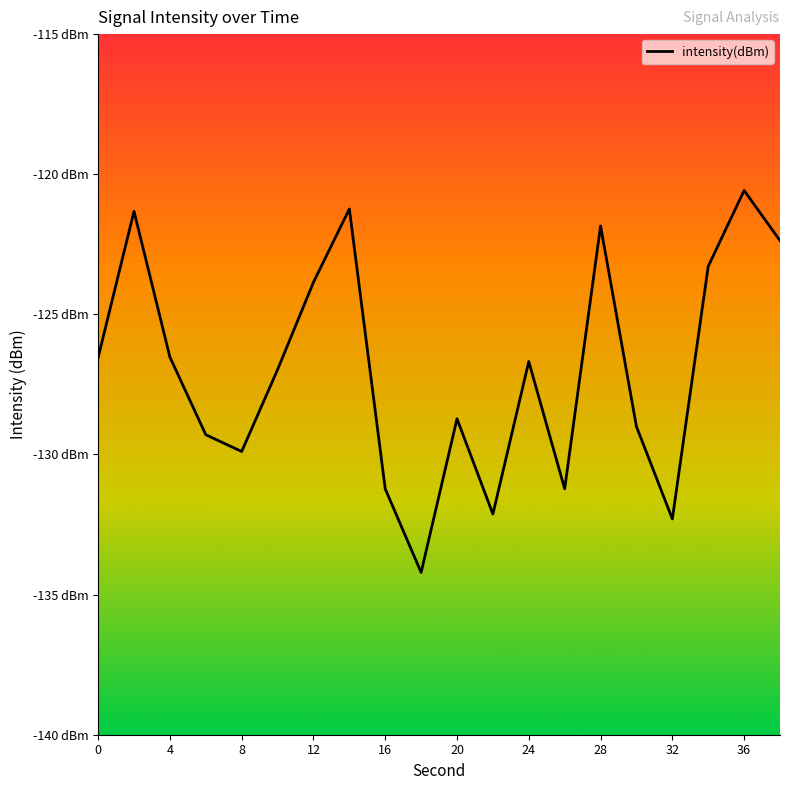

What is the greatest value displayed?

-120.6